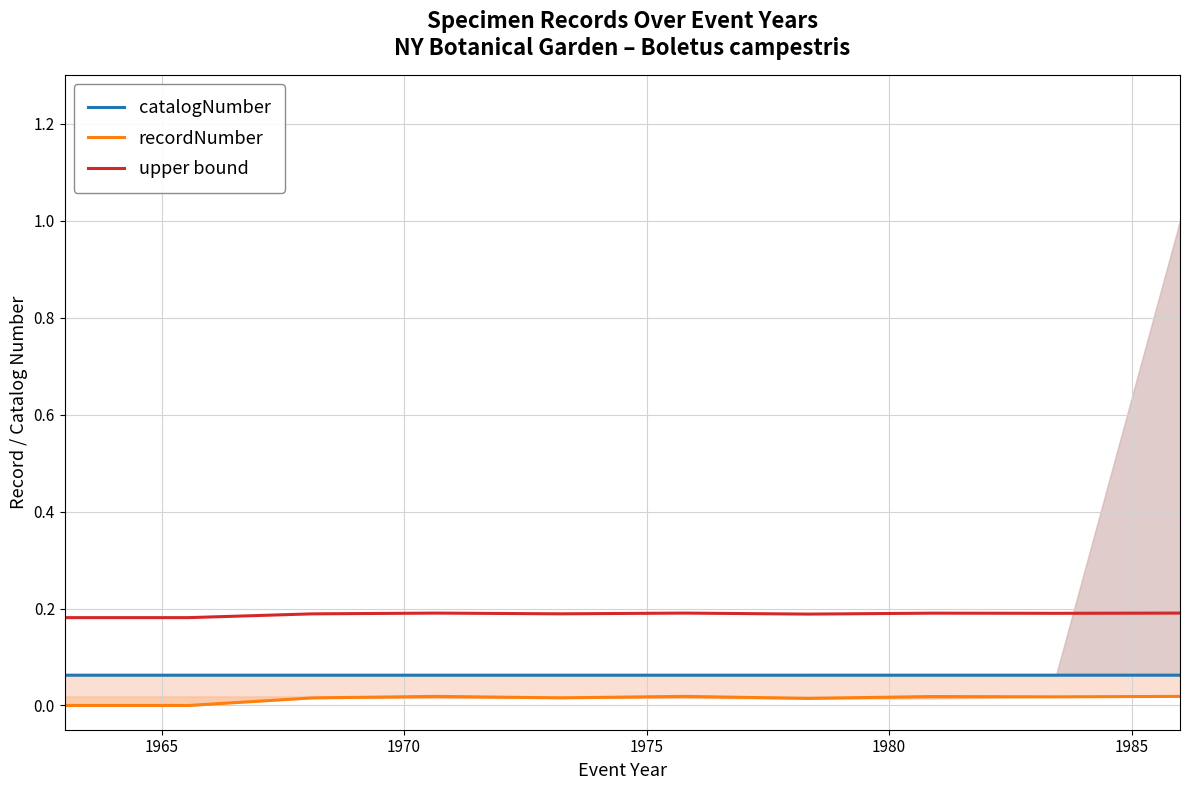

True or false: catalogNumber and recordNumber intersect in this chart.

False